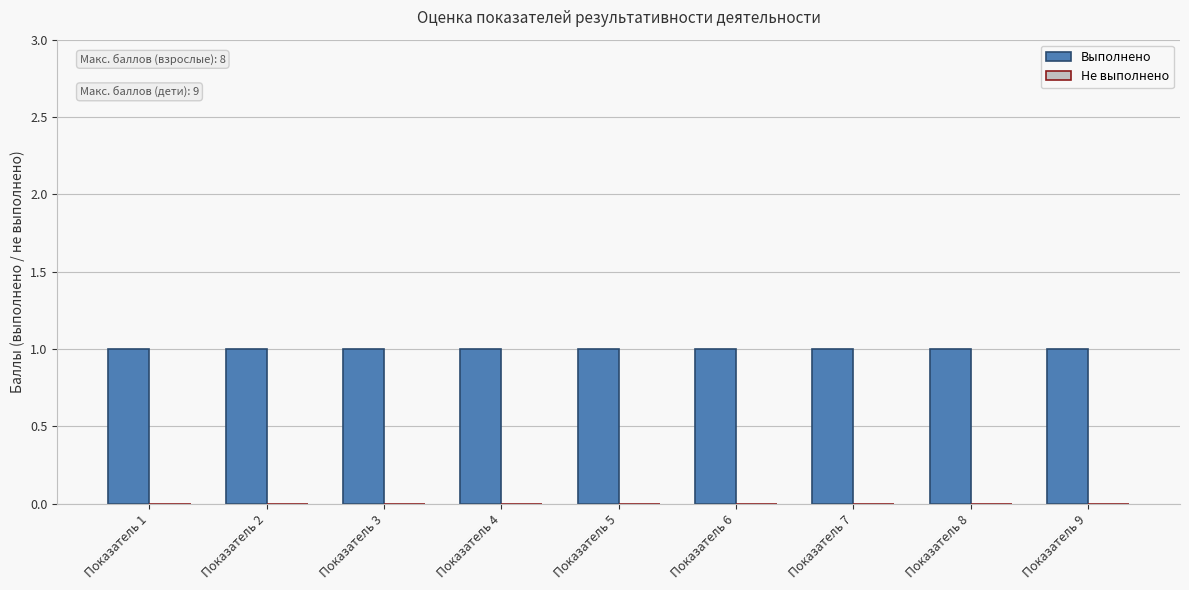

What is the value of the Выполнено bar at the 1st from the left?

1